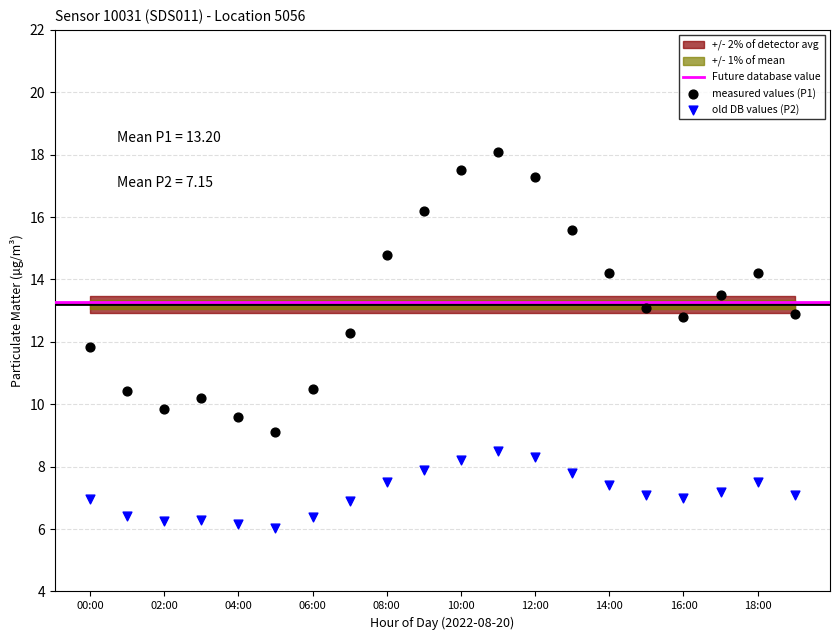

Which series reaches the minimum Y coordinate?

old DB values (P2)